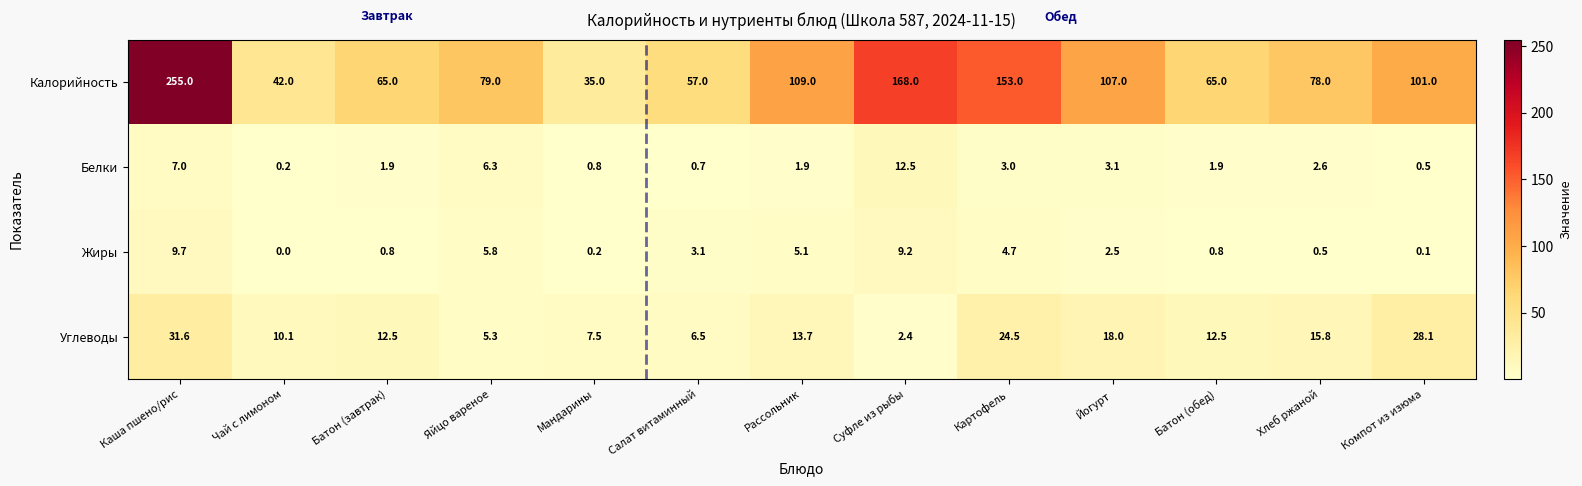

How many data points in Углеводы are above 12?

8